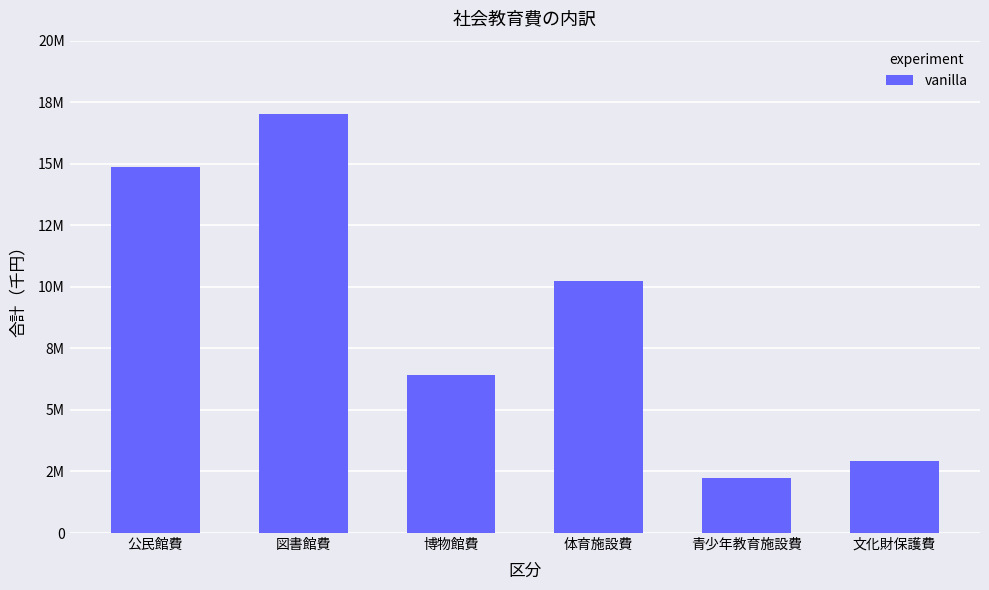

List the labels in order of value, largest first.

図書館費, 公民館費, 体育施設費, 博物館費, 文化財保護費, 青少年教育施設費